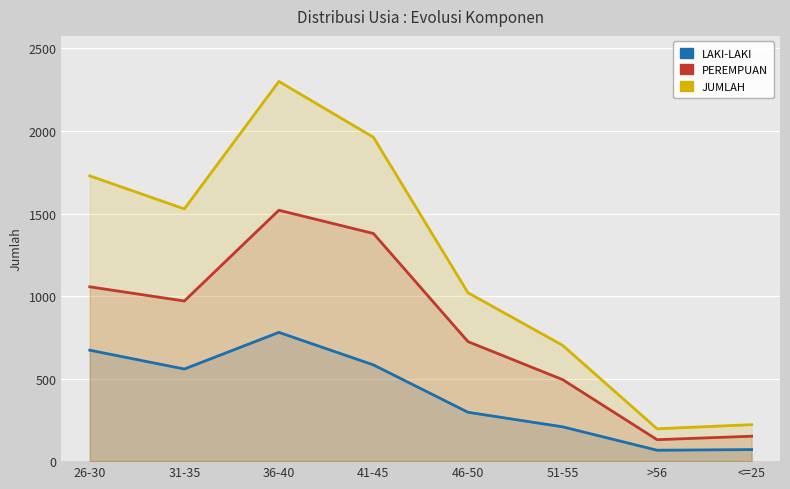

Read the PEREMPUAN value at 26-30.

1056